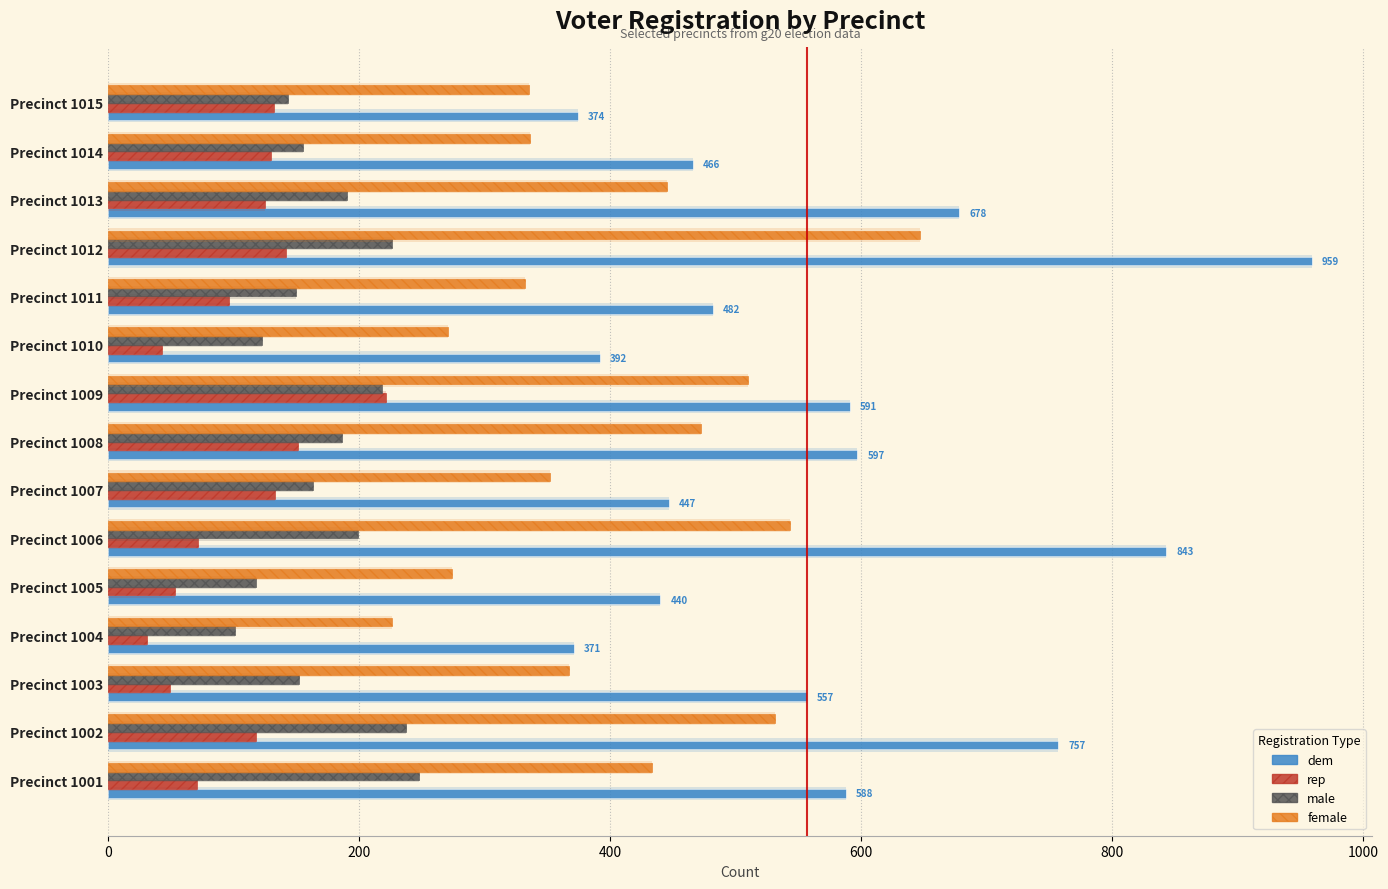

Reading left to right, transcribe all the data shown in this chart.

dem: 588	757	557	371	440	843	447	597	591	392	482	959	678	466	374
rep: 71	118	49	31	53	72	133	151	221	43	96	142	125	130	132
male: 248	237	152	101	118	199	163	186	218	123	150	226	190	155	143
female: 433	531	367	226	274	543	352	472	510	271	332	647	445	336	335